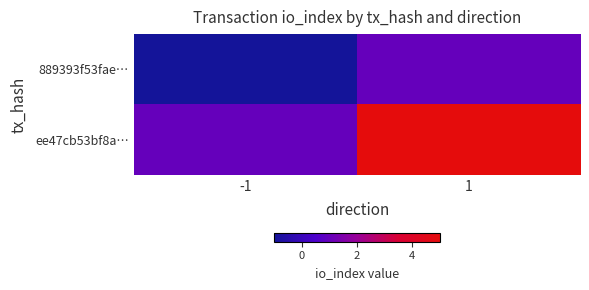

Between 1 and -1, which is larger?

1